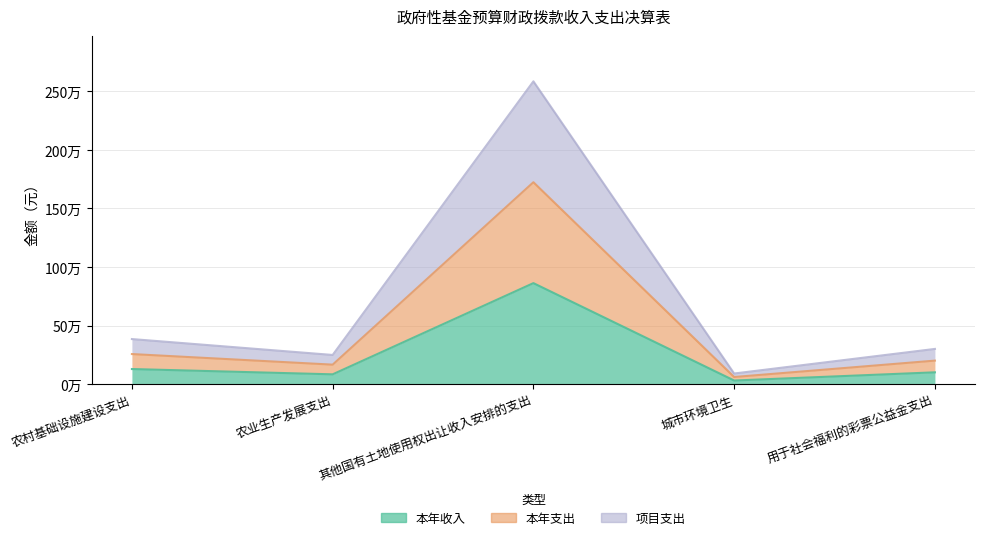

Between 其他国有土地使用权出让收入安排的支出 and 农村基础设施建设支出, which is larger?

其他国有土地使用权出让收入安排的支出